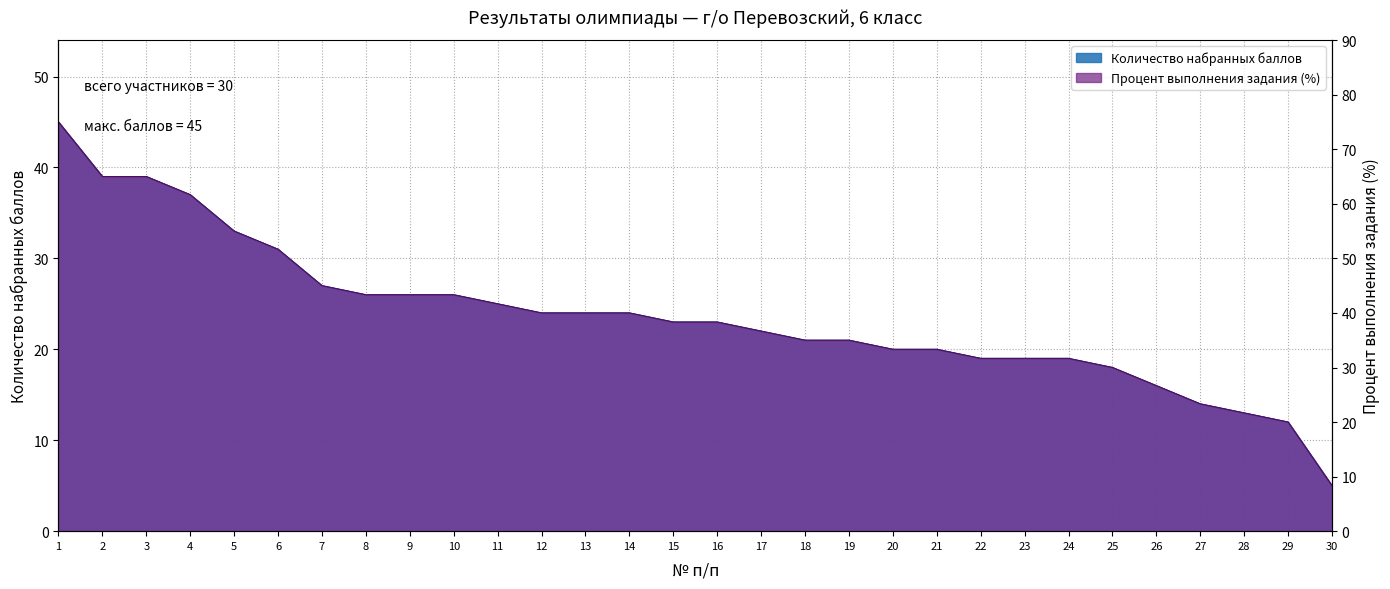

Reading left to right, extract all data points from this chart.

Количество набранных баллов: 1=45.0	2=39.0	3=39.0	4=37.0	5=33.0	6=31.0	7=27.0	8=26.0	9=26.0	10=26.0	11=25.0	12=24.0	13=24.0	14=24.0	15=23.0	16=23.0	17=22.0	18=21.0	19=21.0	20=20.0	21=20.0	22=19.0	23=19.0	24=19.0	25=18.0	26=16.0	27=14.0	28=13.0	29=12.0	30=5.0
Процент выполнения задания (%): 1=75.0	2=65.0	3=65.0	4=61.7	5=55.0	6=51.7	7=45.0	8=43.3	9=43.3	10=43.3	11=41.7	12=40.0	13=40.0	14=40.0	15=38.3	16=38.3	17=36.7	18=35.0	19=35.0	20=33.3	21=33.3	22=31.7	23=31.7	24=31.7	25=30.0	26=26.7	27=23.3	28=21.7	29=20.0	30=8.3